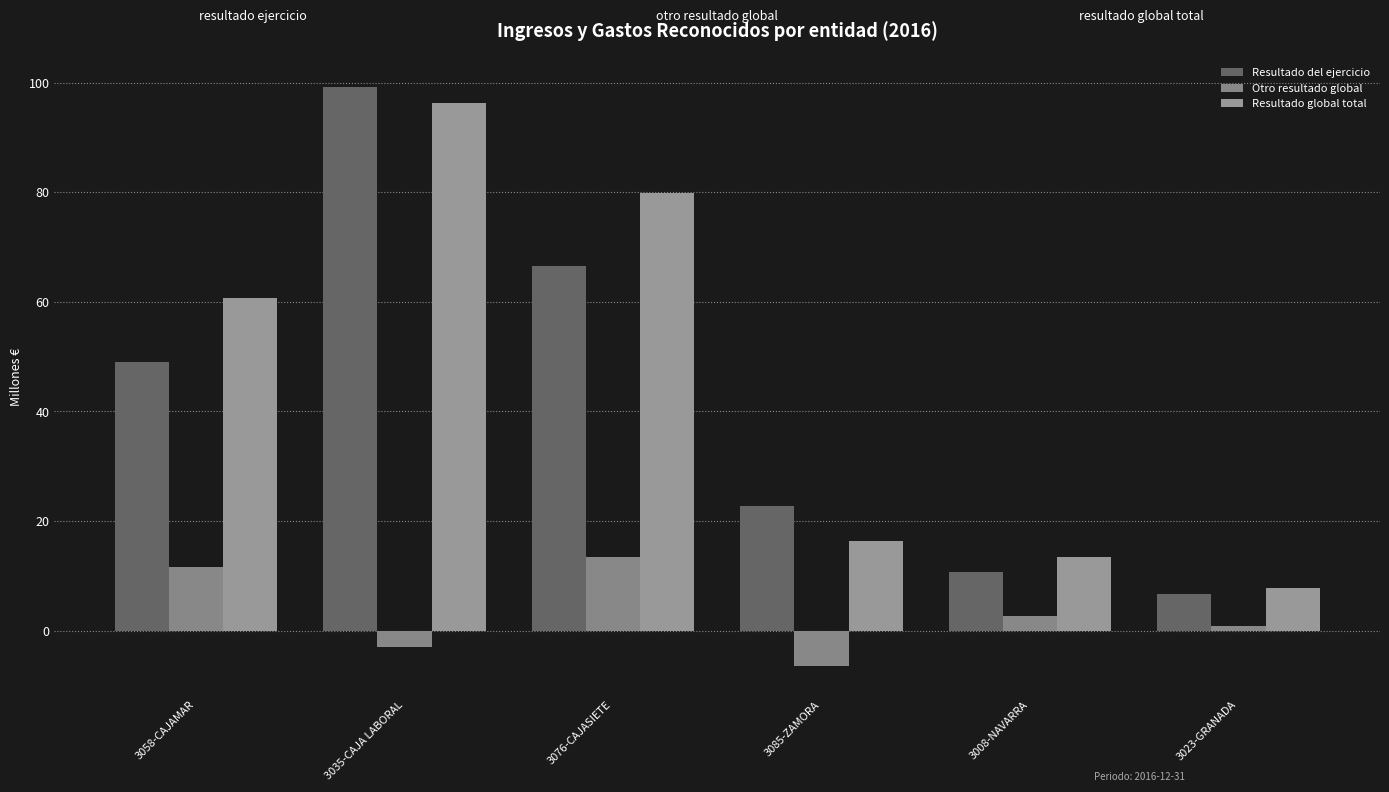

Is the value of Resultado del ejercicio at 3085-ZAMORA greater than the value of Otro resultado global at 3058-CAJAMAR?

Yes